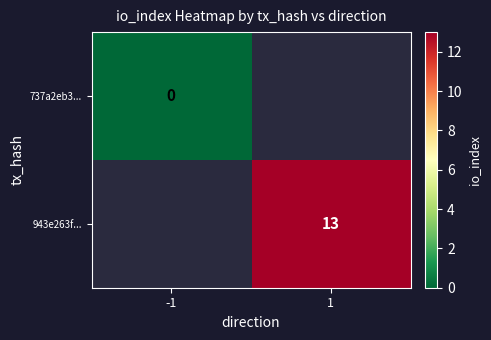

Is it true that 943e263f... equals 19 at 1?

False